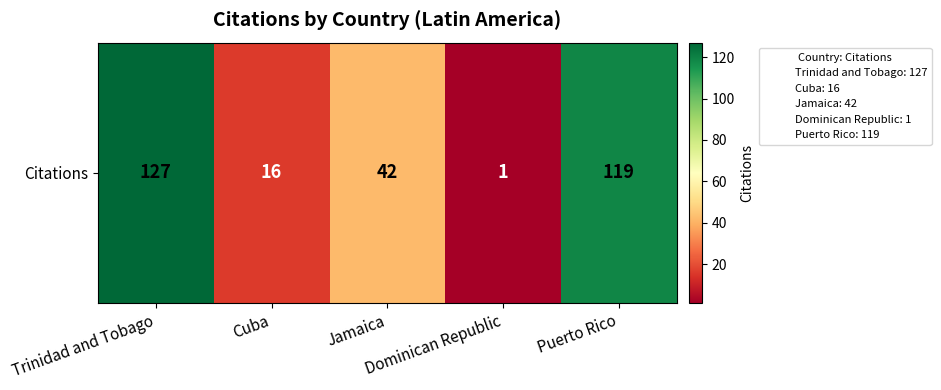

At which category does the chart reach its minimum across all series?

Dominican Republic